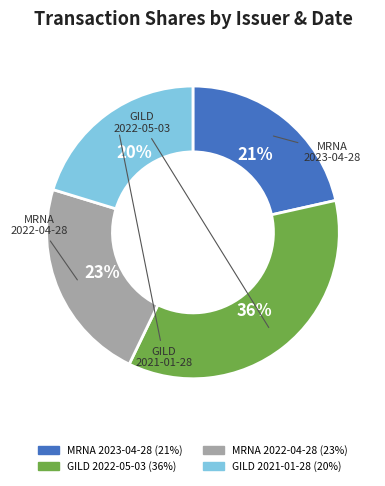

How many slices are in this pie chart?

4